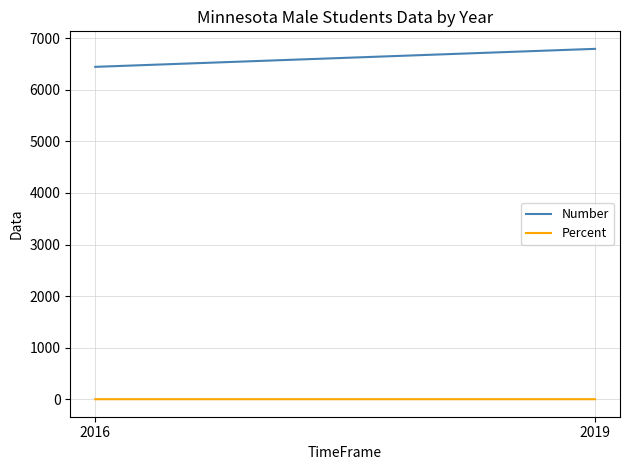

Is it true that Number equals 6446.0 at 2016?

True